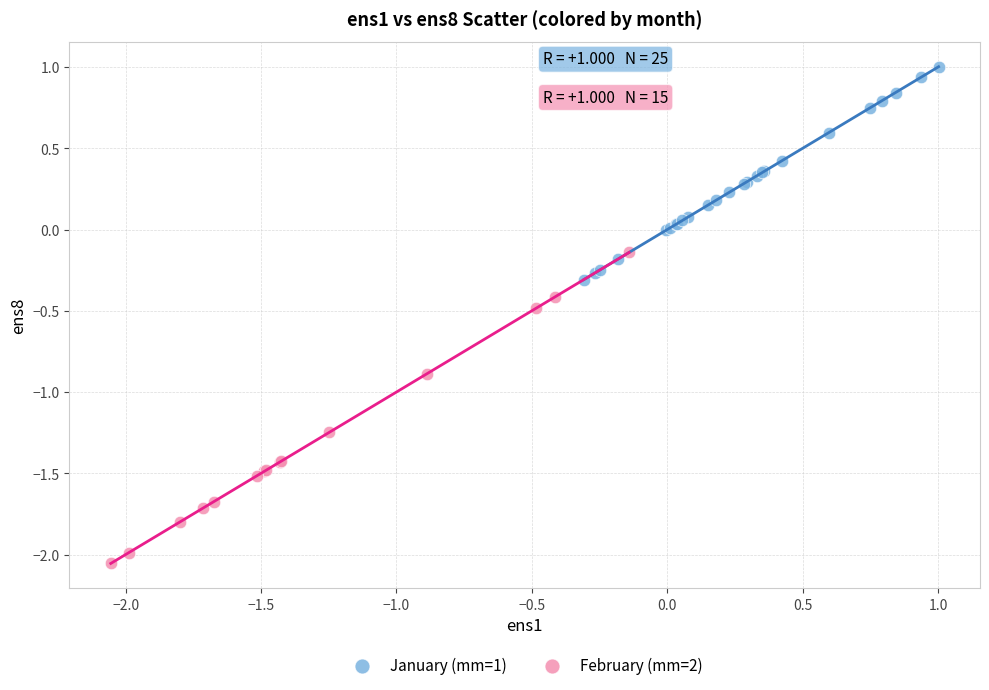

Which series contains the lowest Y value?

February (mm=2)